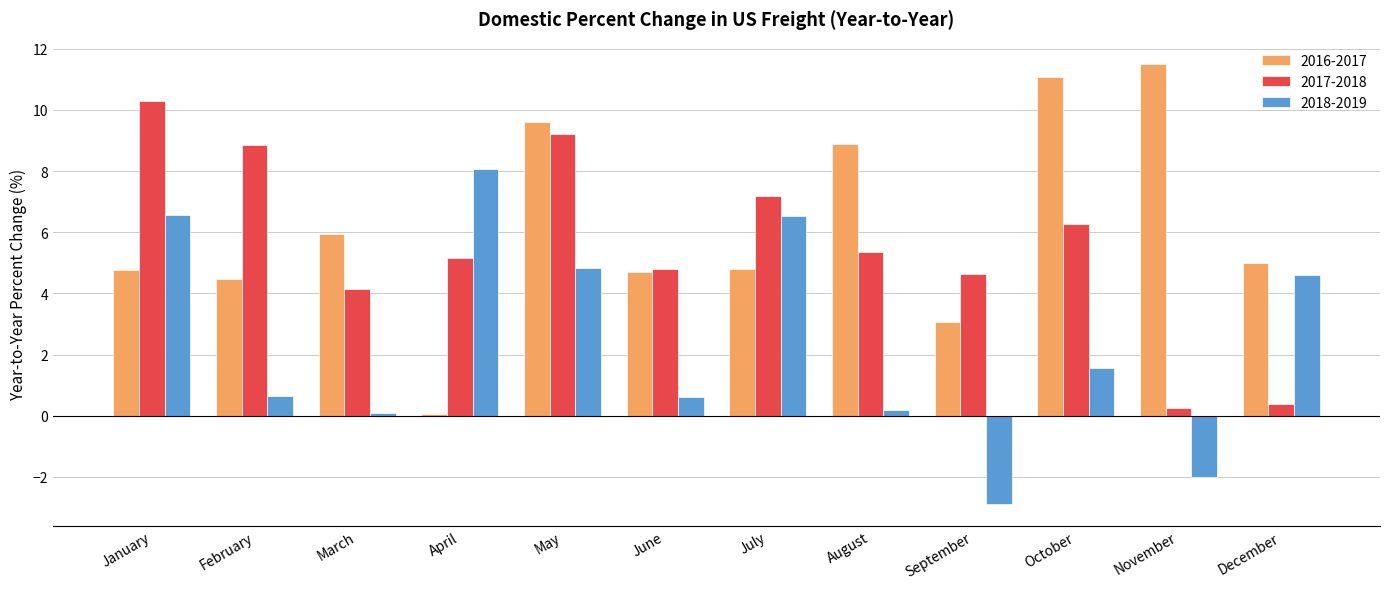

Where does the 2017-2018 series first go above 5?

January